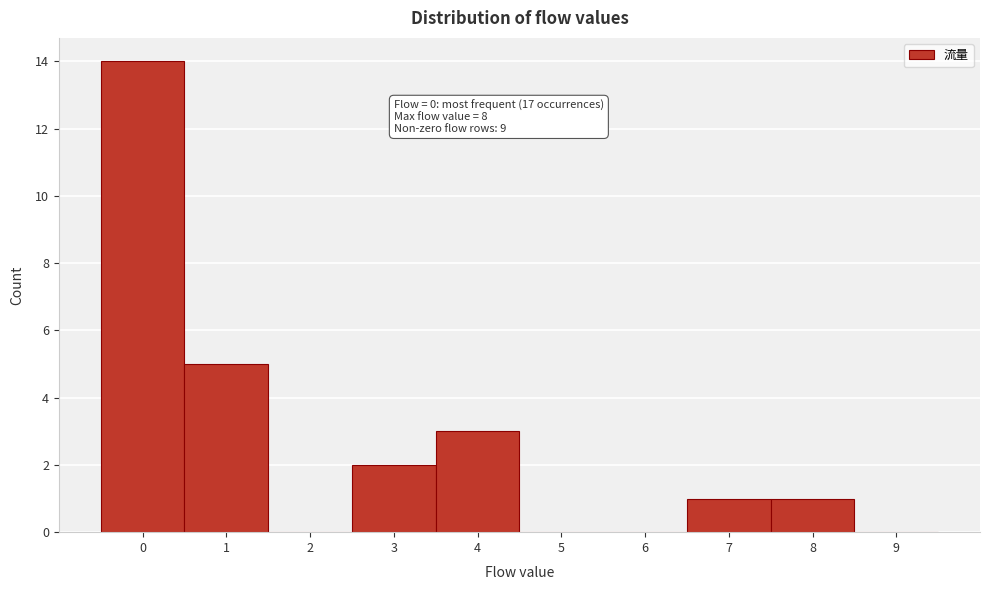

Reading left to right, what are all the values shown in this chart?

0=14	1=5	2=0	3=2	4=3	5=0	6=0	7=1	8=1	9=0